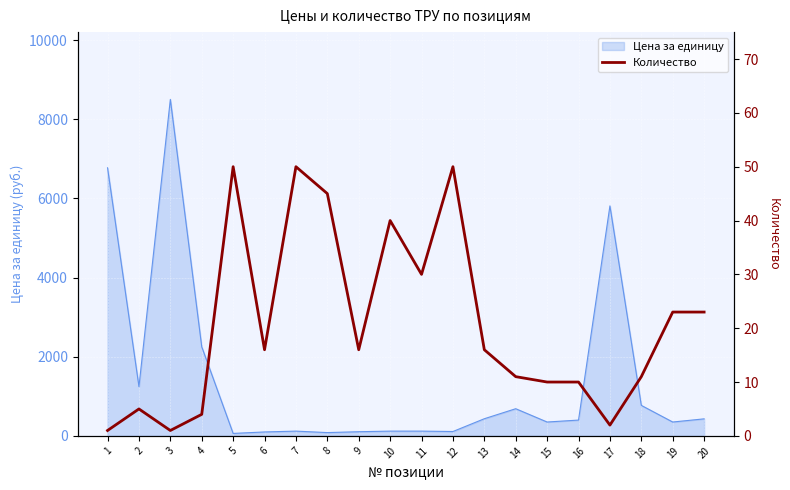

Rank the categories by value from lowest to highest.

1, 3, 17, 4, 2, 15, 16, 14, 18, 6, 9, 13, 19, 20, 11, 10, 8, 5, 7, 12